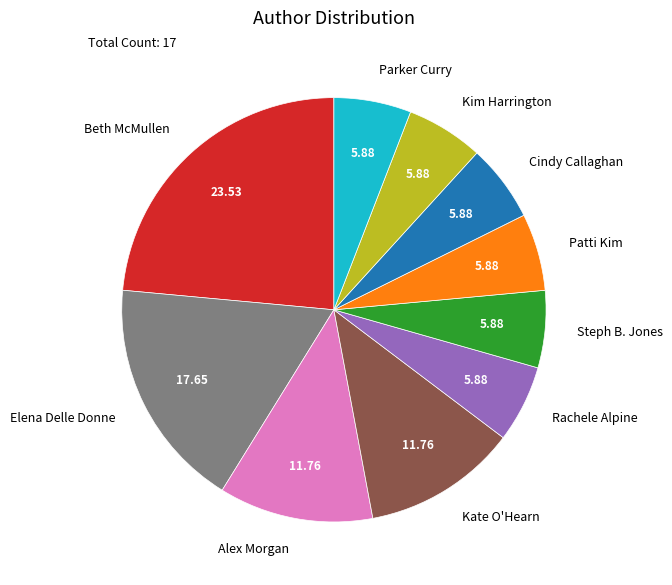

Is the sum of Steph B. Jones and Parker Curry greater than half?

No